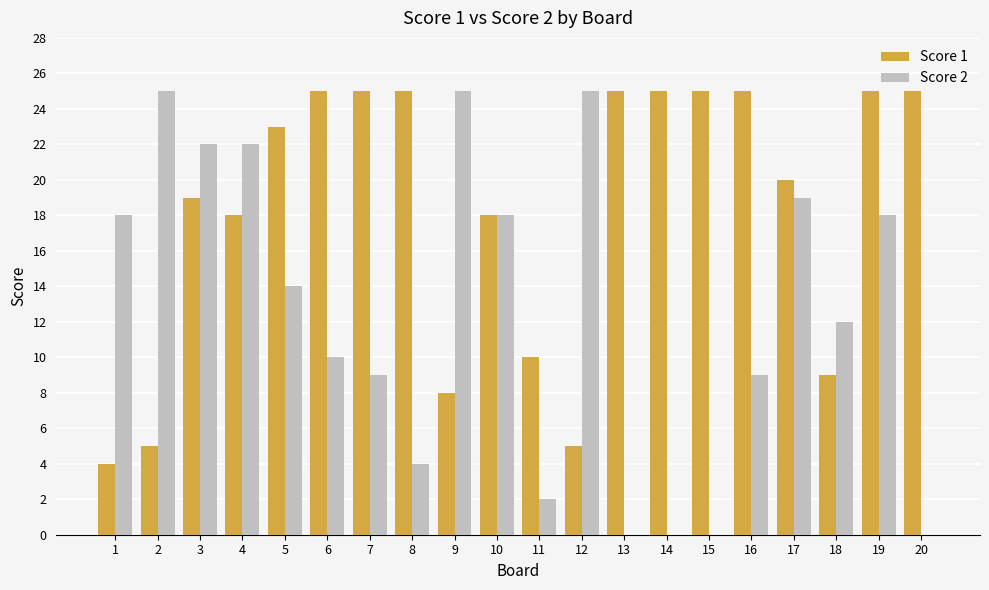

Are the bars horizontal?

No